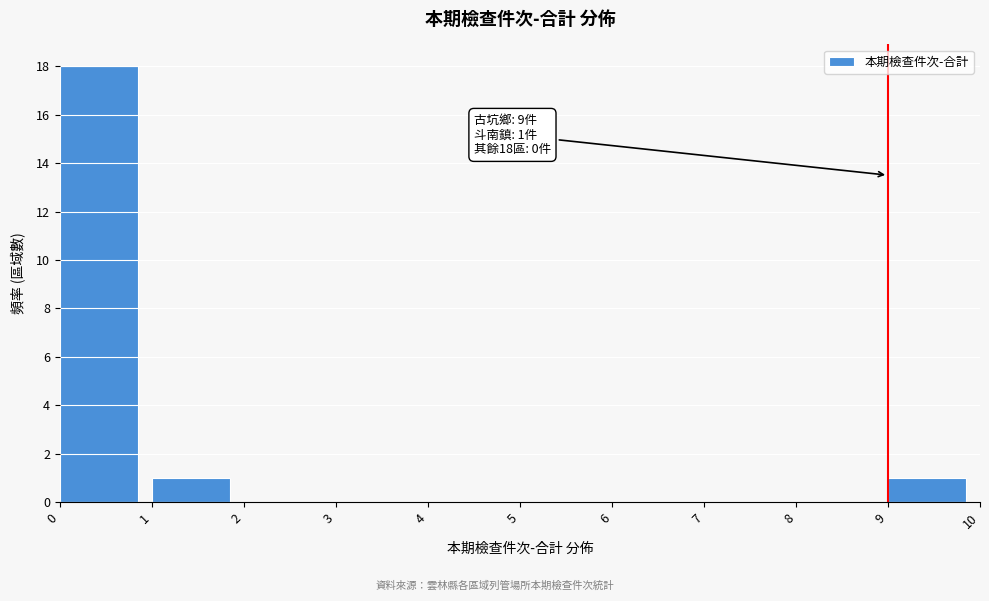

Which range on the x-axis has the tallest bar?

0 to 1